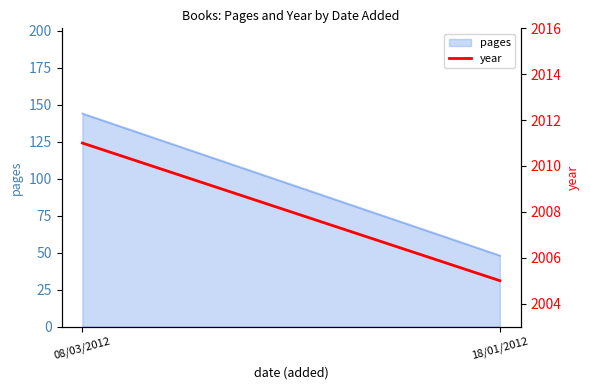

How many lines are shown in the chart?

1